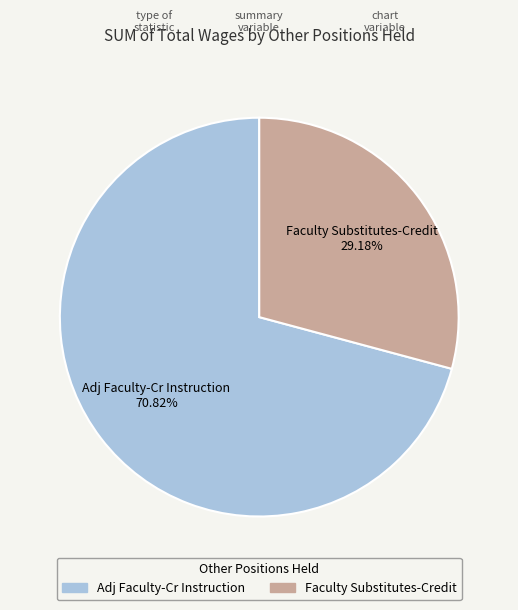

What percentage is NOT represented by Faculty Substitutes-Credit?

70.8%